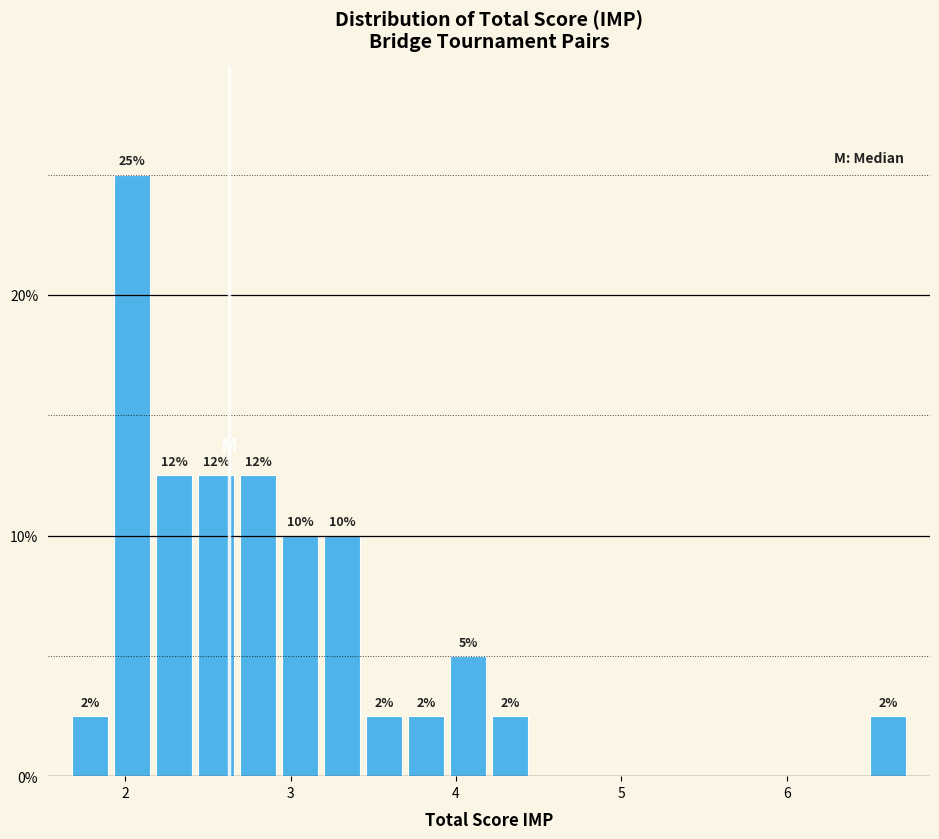

Around what value on the x-axis is the tallest bar? Give the approximate position of its centre, as read against the axis.

2.0